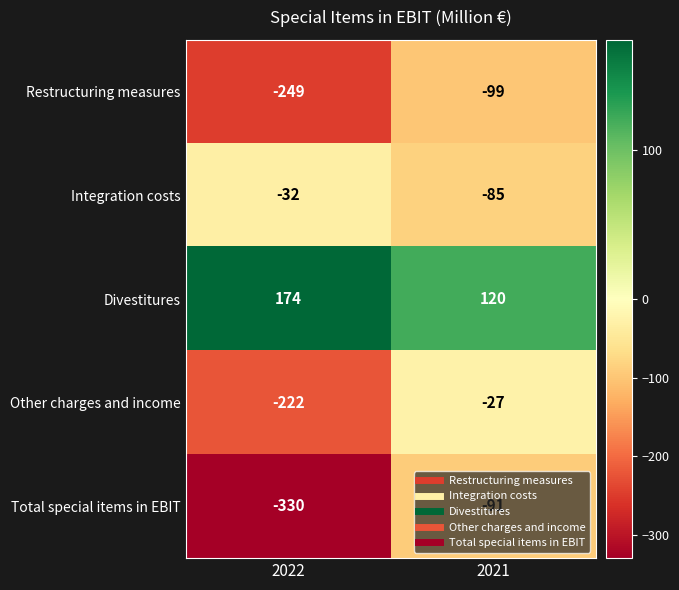

List the labels in order of Other charges and income value, smallest first.

2022, 2021